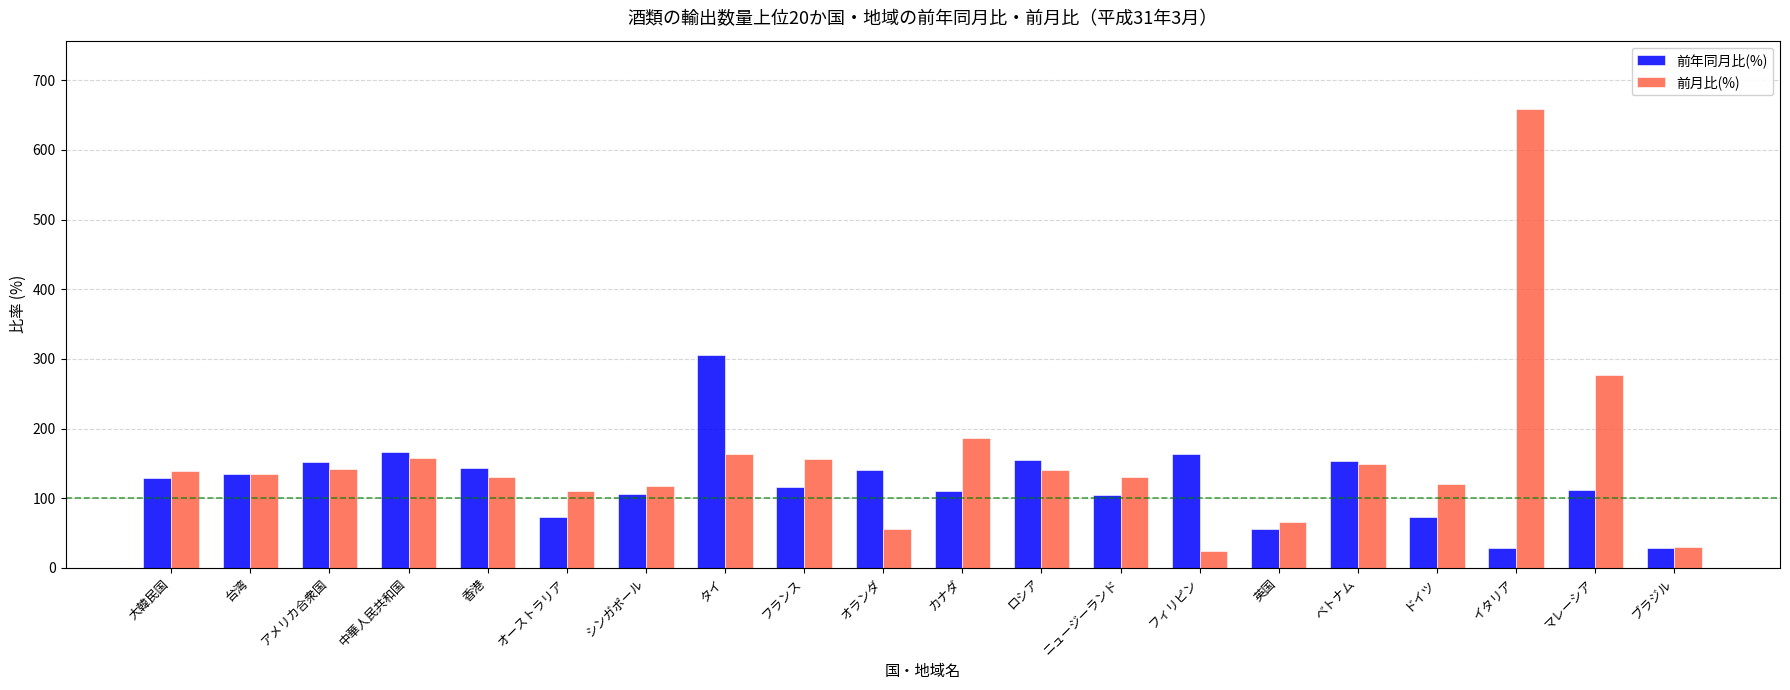

Which series has the largest range (max minus min)?

前月比(%)